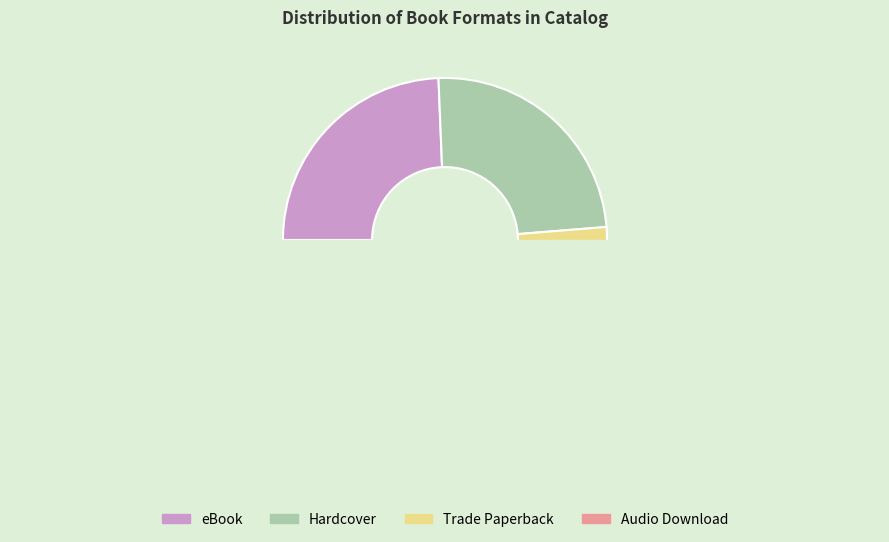

Which slice is the smallest?

Audio Download